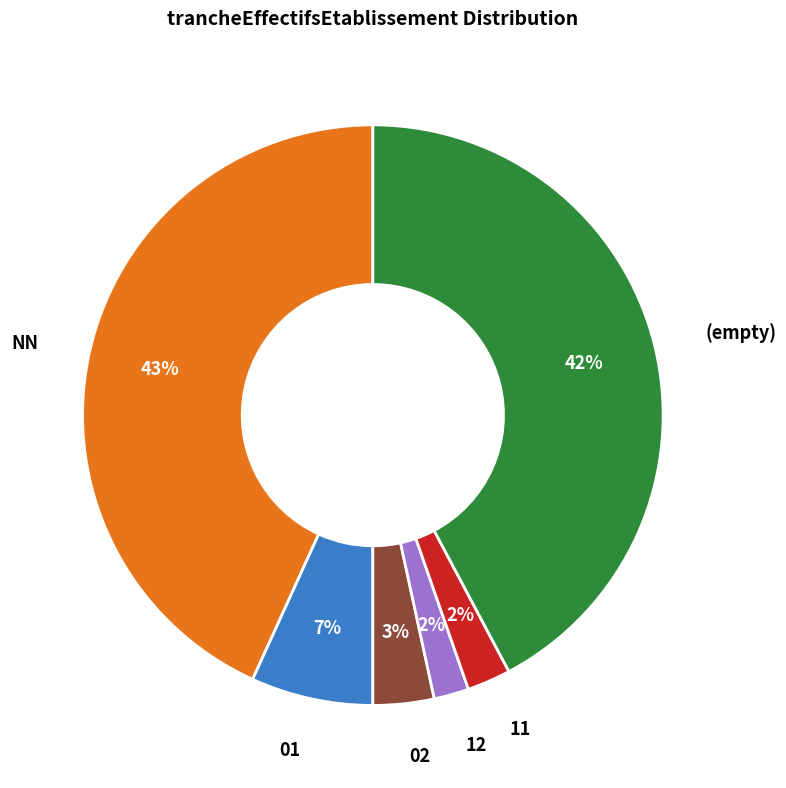

Which category has the biggest portion of the pie?

NN